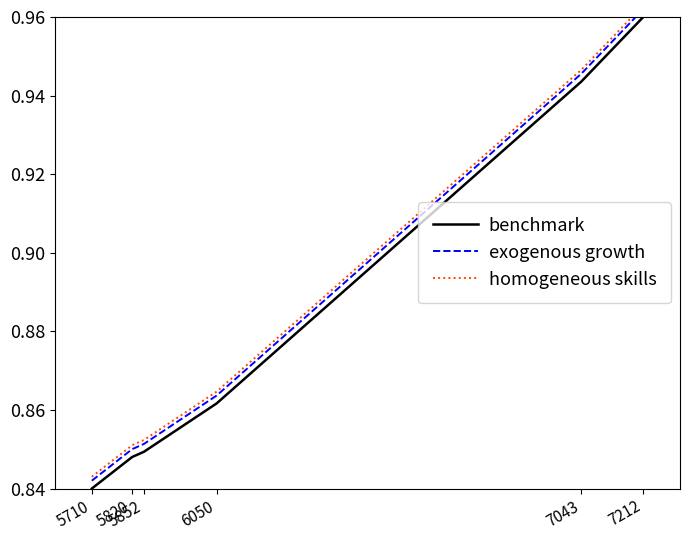

What is the value of the benchmark point at the 2nd from the left?

0.8